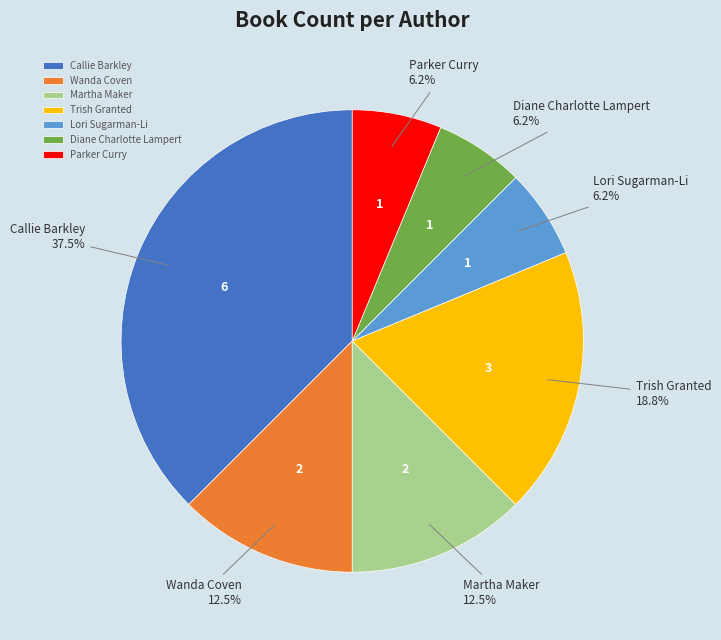

What portion of the pie excludes Callie Barkley?

62.5%